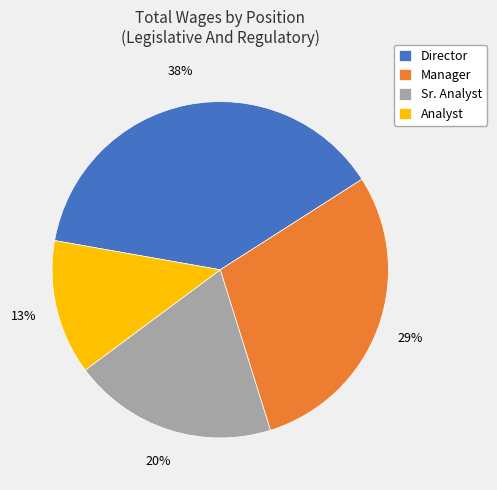

Does any single category account for the majority?

No